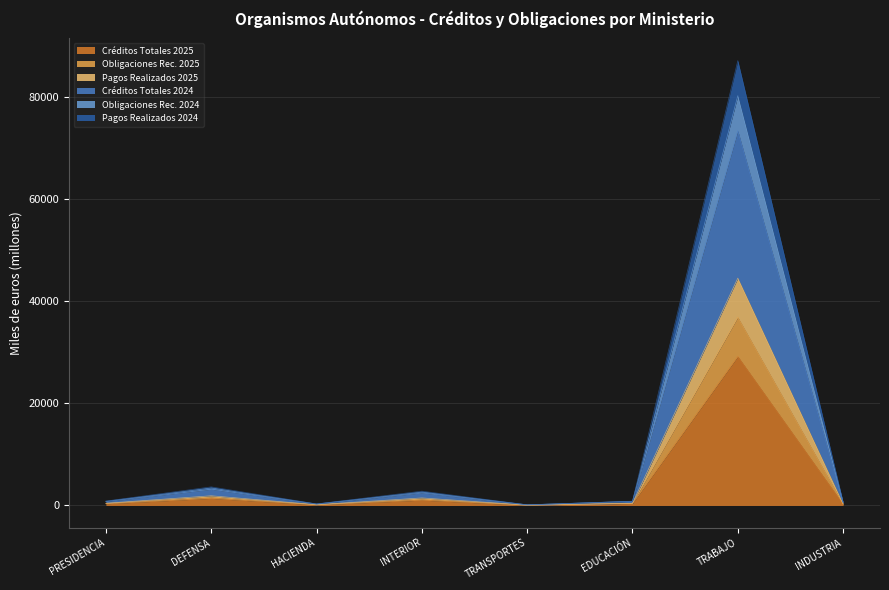

At how many categories does at least one series exceed 83646?

1